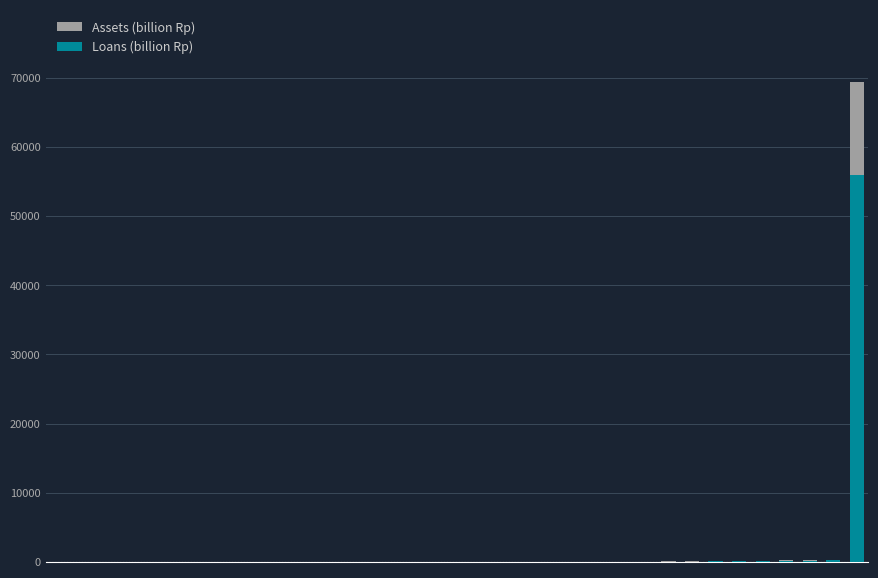

Which series changed the most between 2 and 4?

Assets (billion Rp)